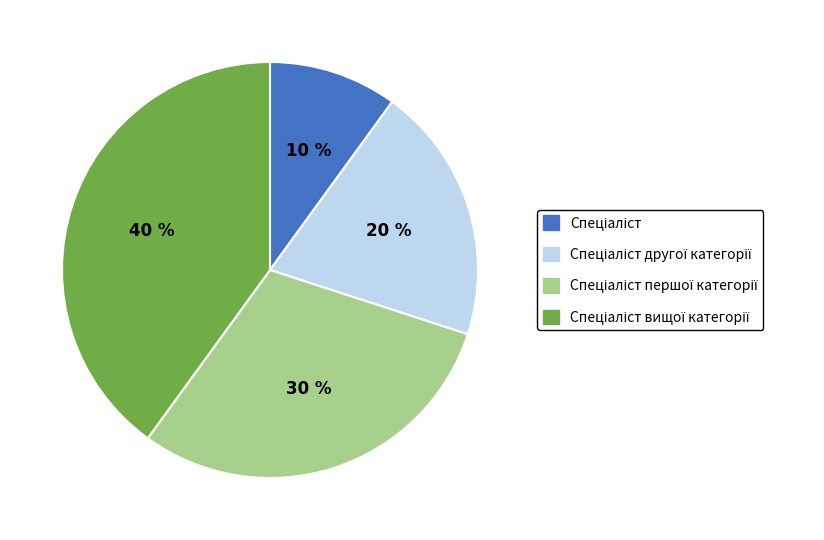

Is there any slice that represents more than half of the pie?

No